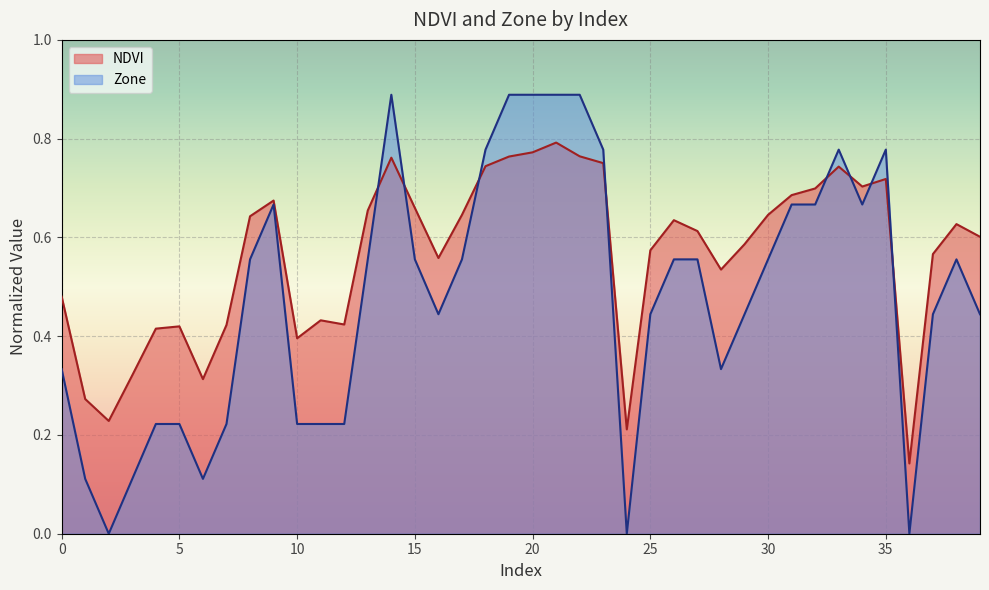

Which series has the largest total across all categories?

NDVI